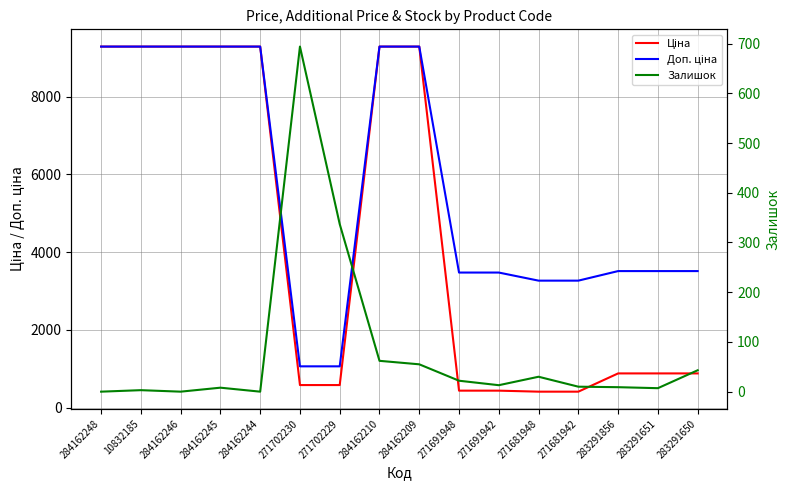

The Доп. ціна series shows 1214.3 at 283291651. True or false?

False